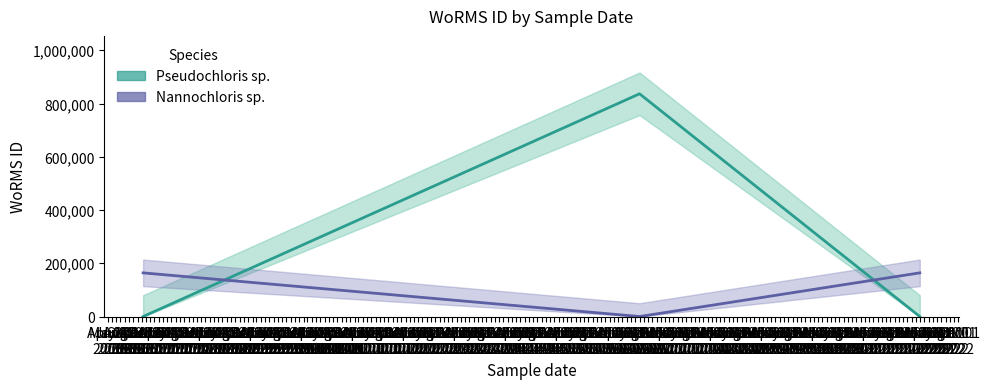

Which category has the lowest value in the Nannochloris sp. series?

Sep 01 2016